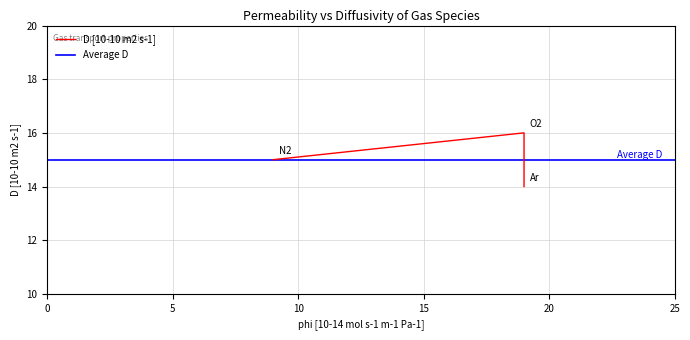

The chart shows a value of 16 at O2. True or false?

True